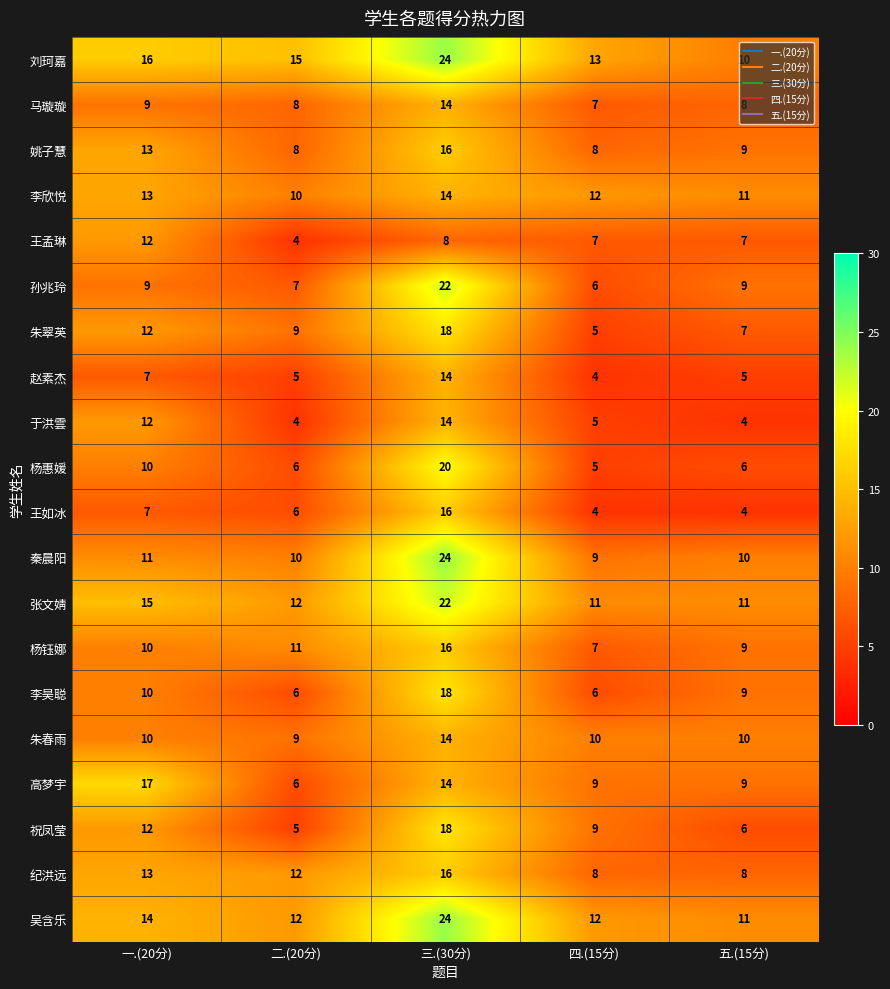

Which series has the widest spread of values?

孙兆玲